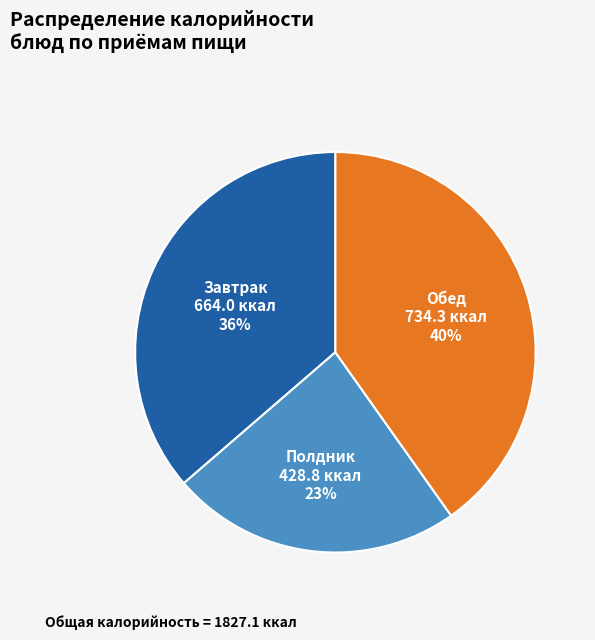

Is there a majority slice in this chart?

No